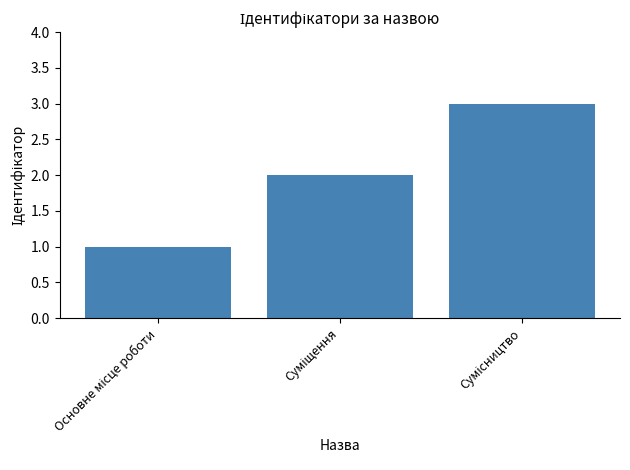

What is the greatest value displayed?

3